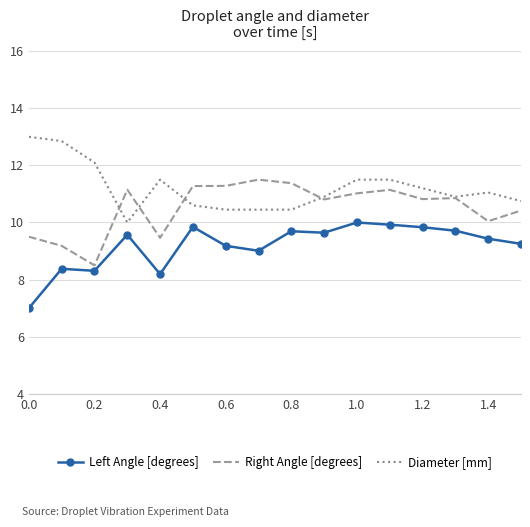

True or false: Diameter [mm] and Left Angle [degrees] intersect in this chart.

False